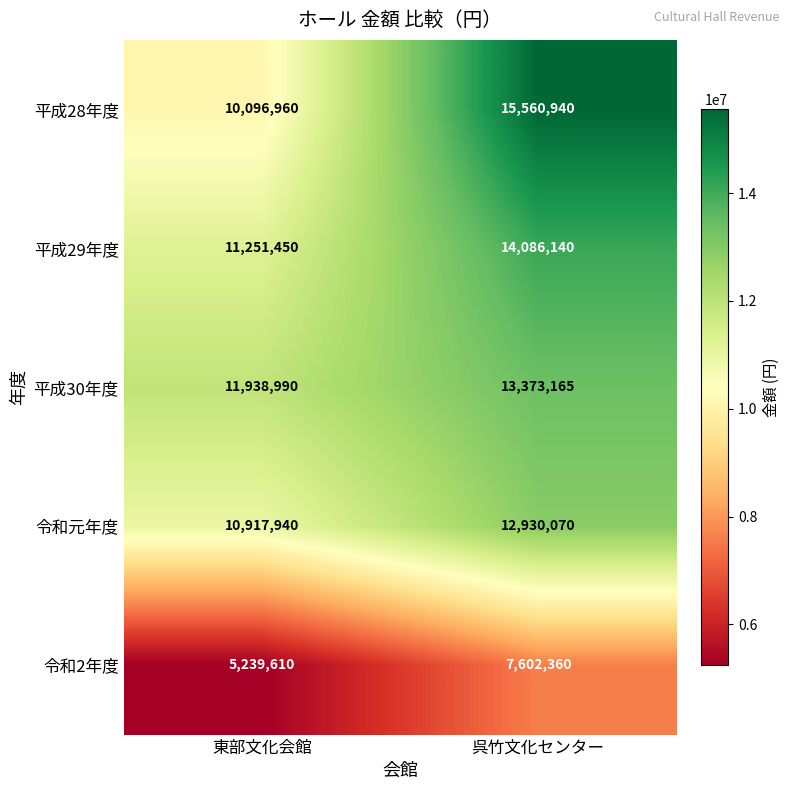

At which category is the sum across all series the highest?

呉竹文化センター